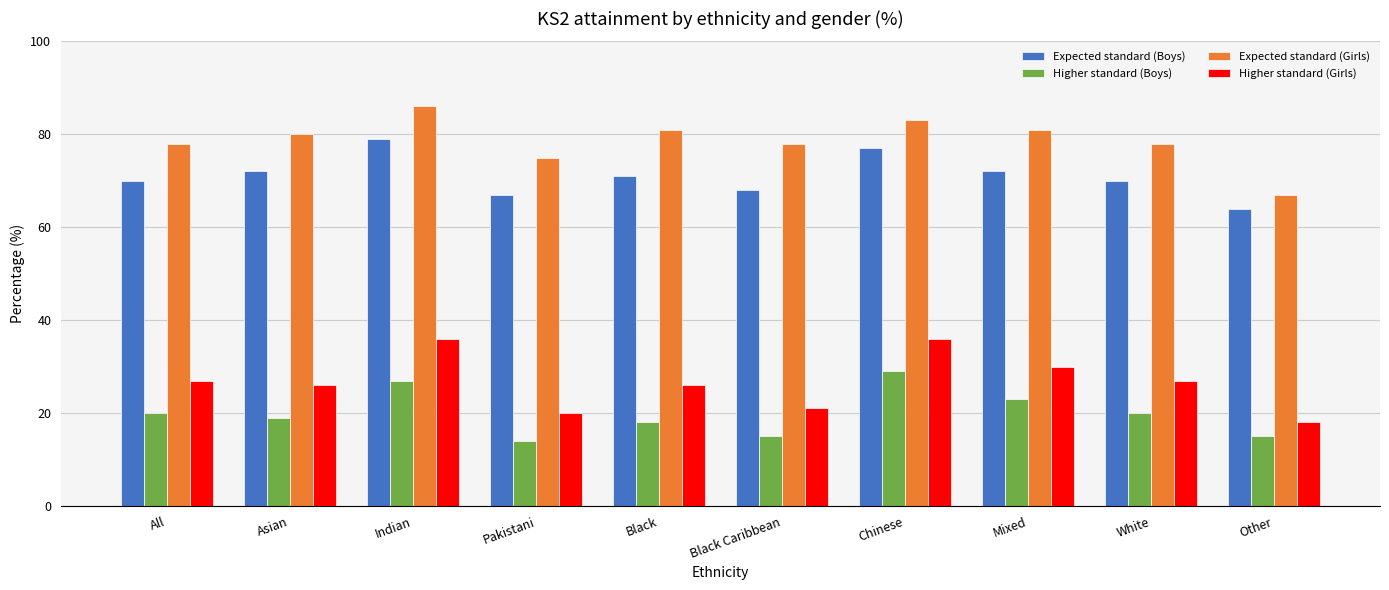

What position from the right is Asian?

9